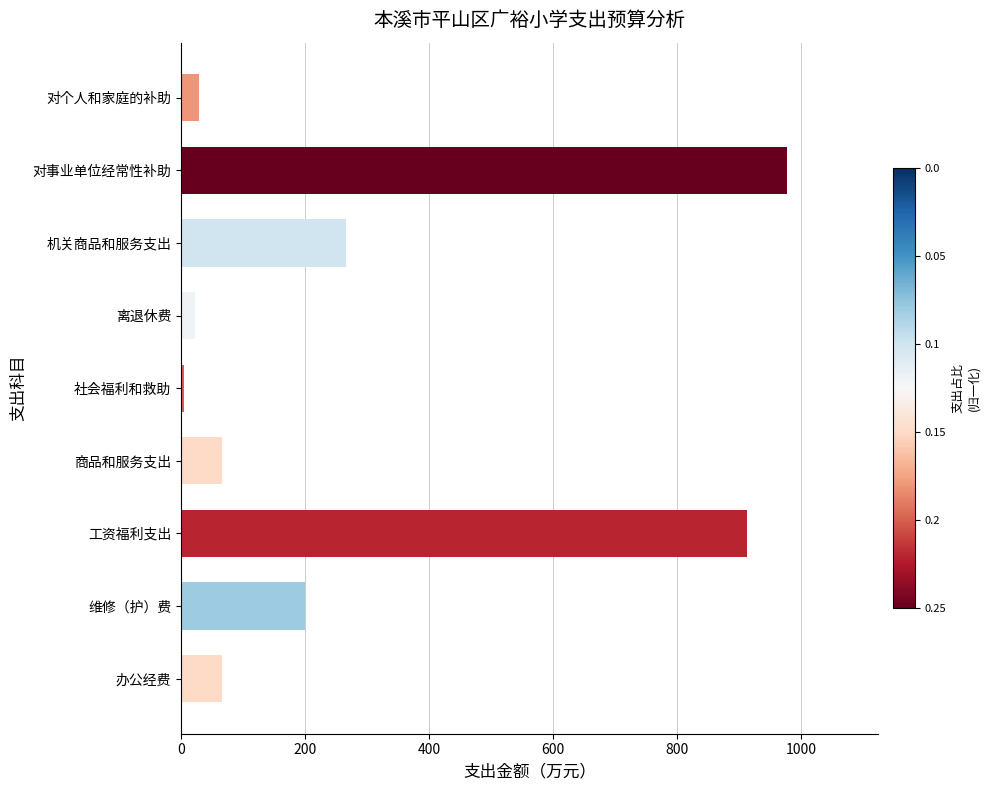

True or false: the data shows 65.4 at 办公经费.

True